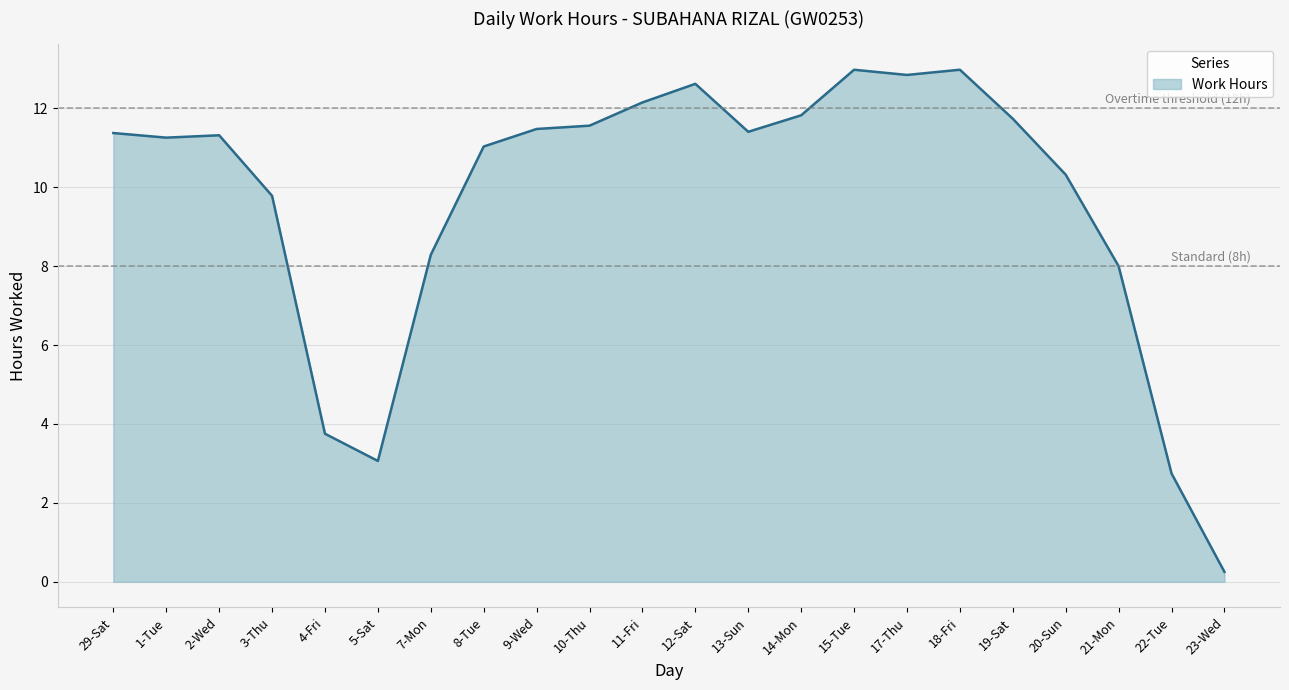

What is the difference between the values at 21-Mon and 3-Thu?

1.8